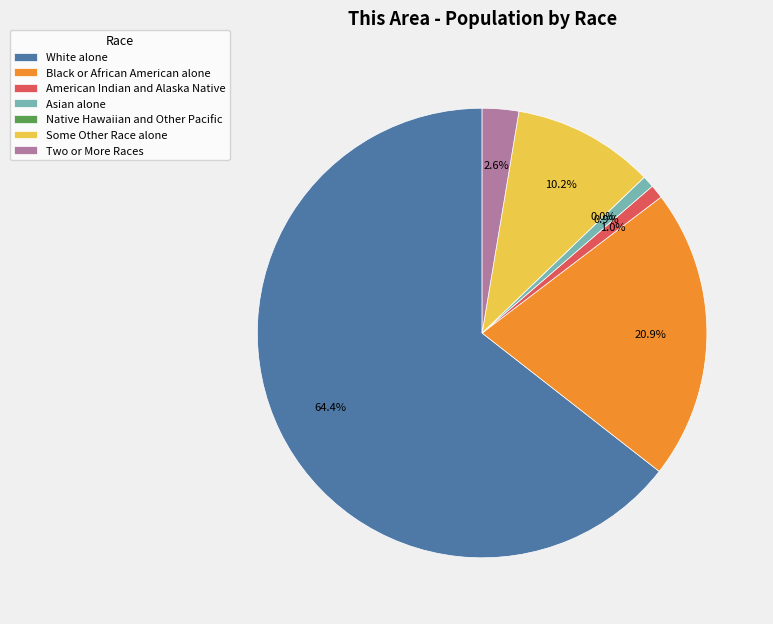

How much of the chart is everything except American Indian and Alaska Native?

99.0%